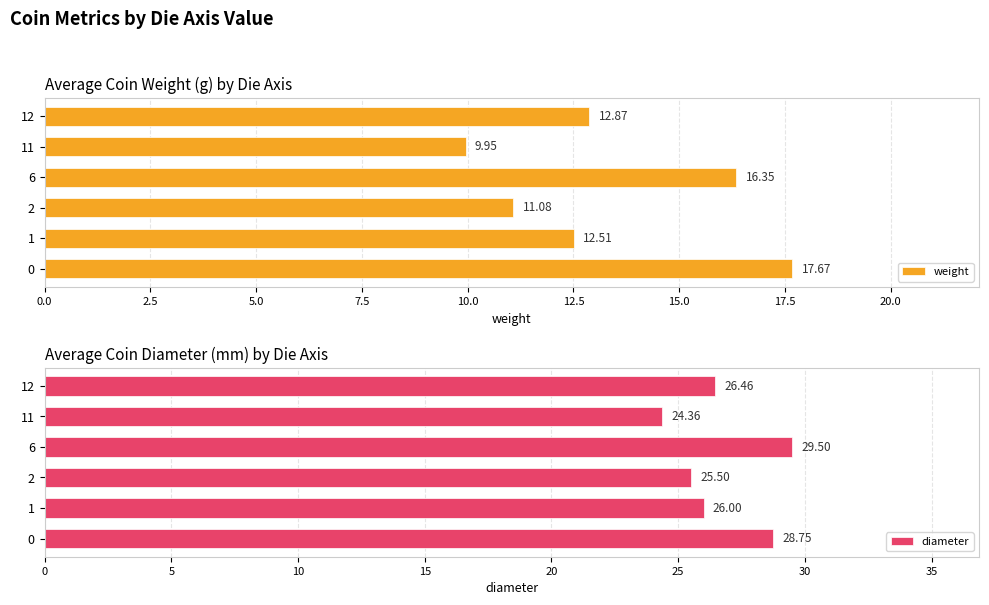

What are all the series names shown in the legend?

weight, diameter